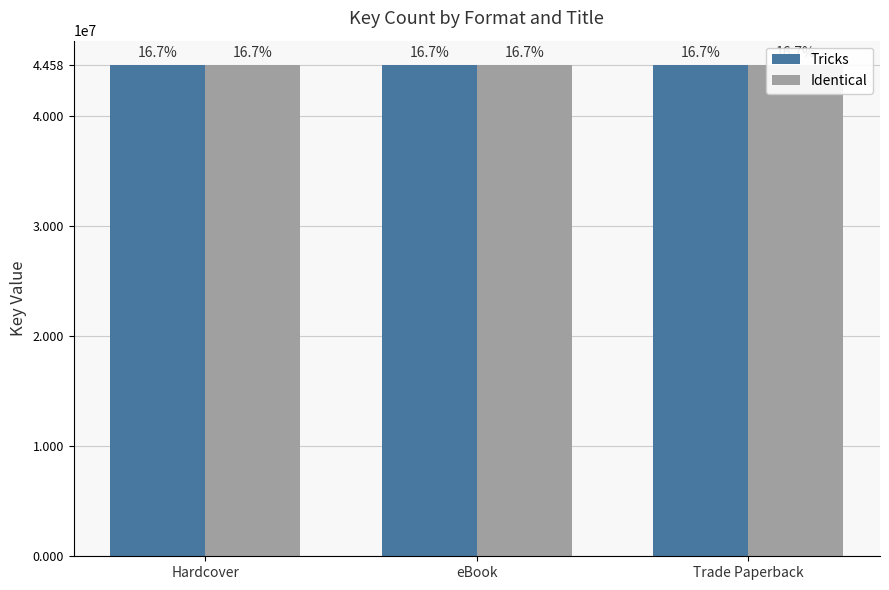

At which label is Tricks closest to 44577371?

Hardcover